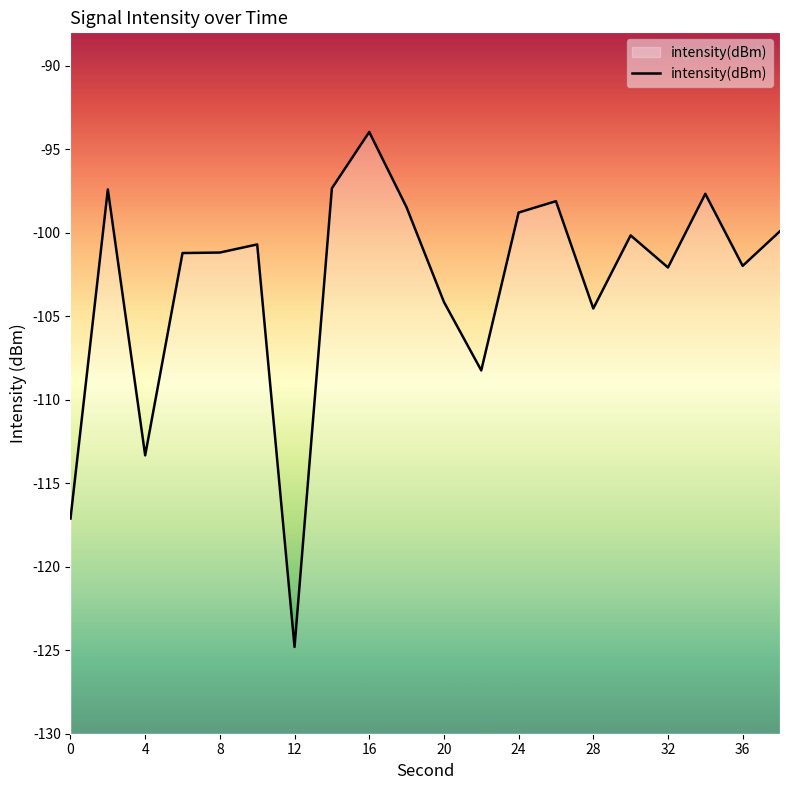

What is the value of the 15th point from the left?

-104.5